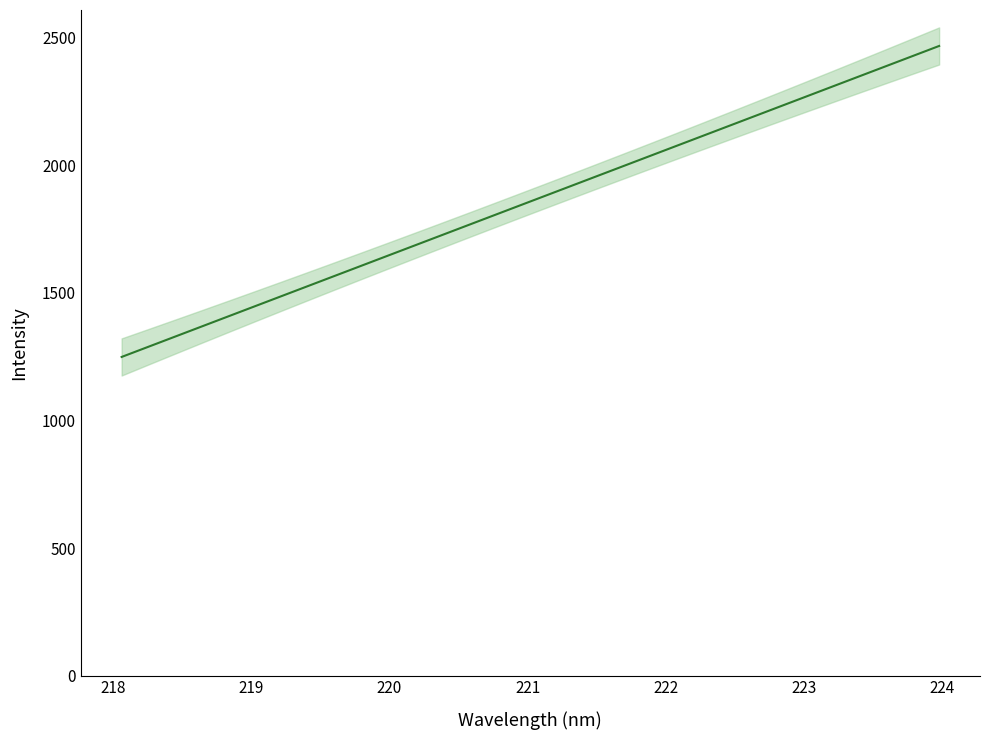

Count the number of categories in the chart.

32